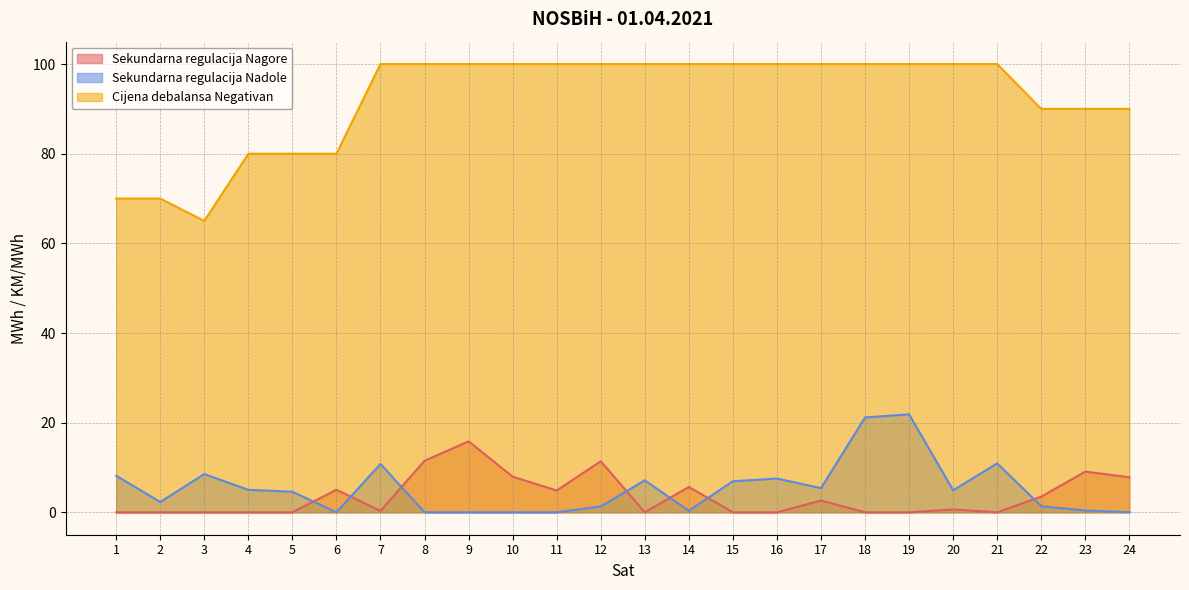

What are all the series names shown in the legend?

Sekundarna regulacija Nagore, Sekundarna regulacija Nadole, Cijena debalansa Negativan